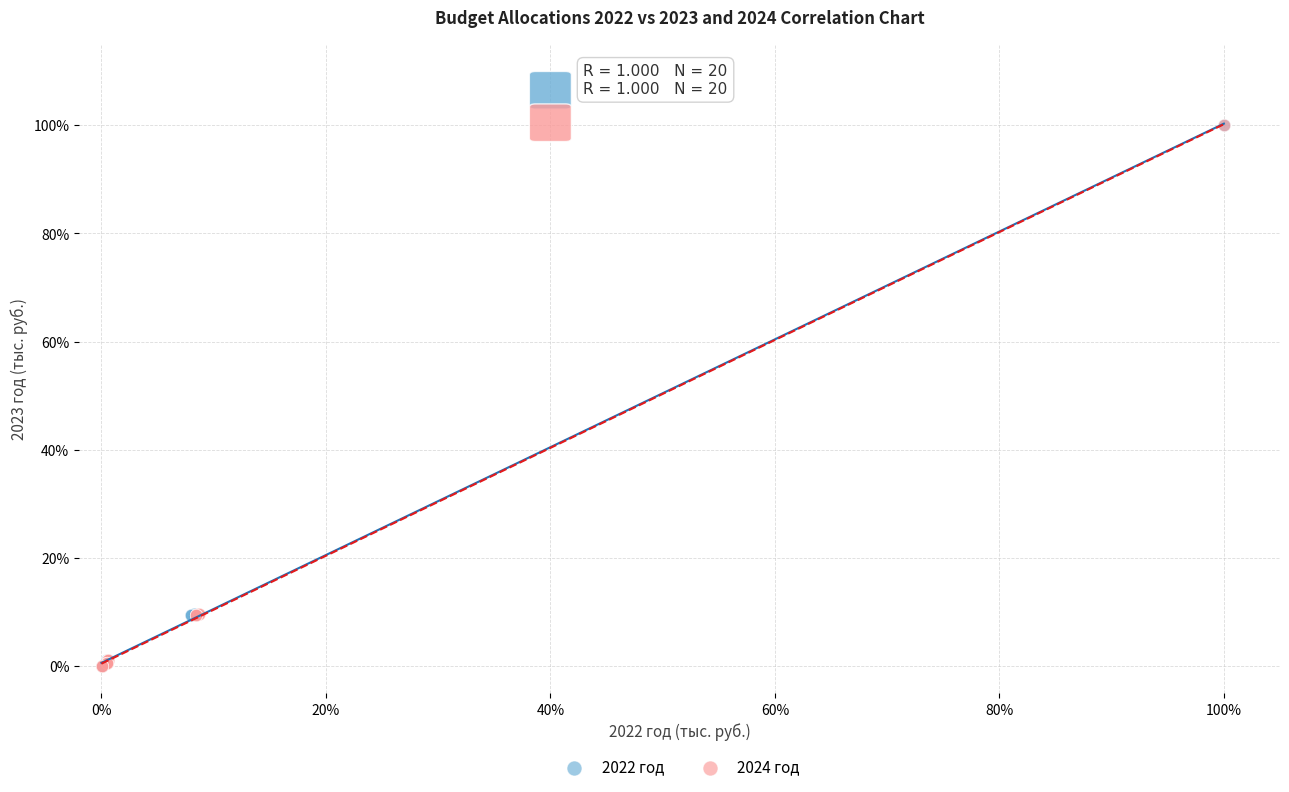

What are all the series names shown in the legend?

2022 год, 2024 год